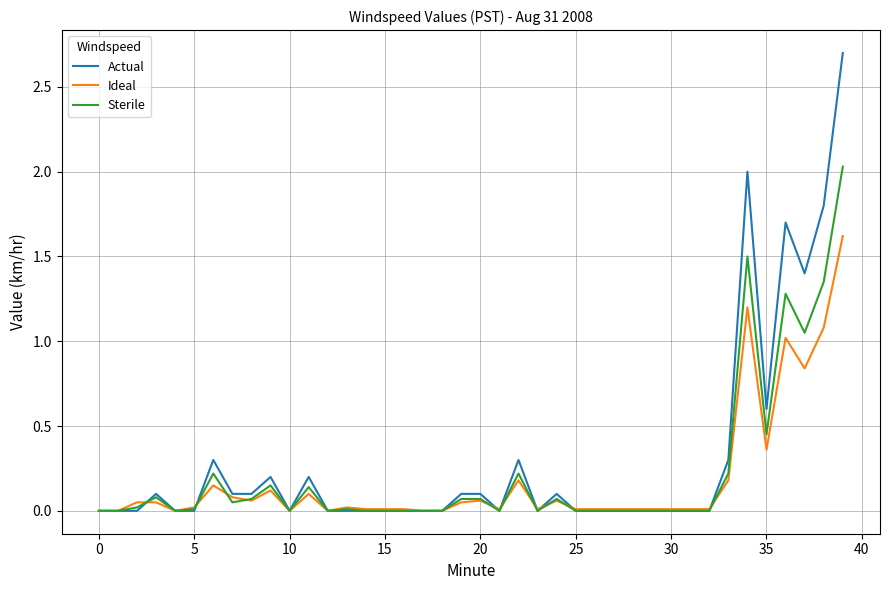

List the series in order of their peak value, highest first.

Actual, Sterile, Ideal